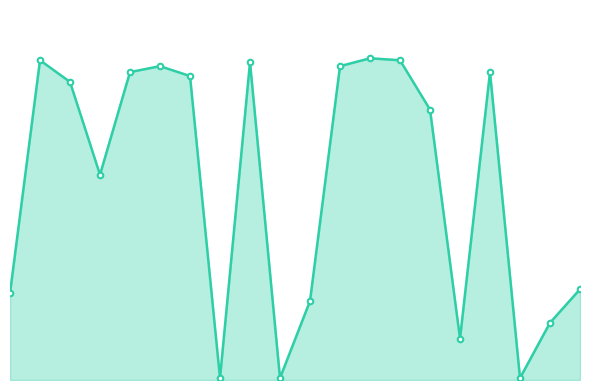

Does the chart have visible grid lines?

No